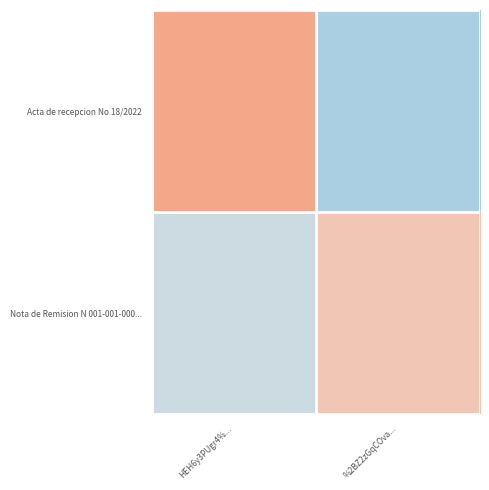

Which series changed the most between HEH6y3PUgr4%... and %2BZ2zGqCOva...?

Acta de recepcion No 18/2022